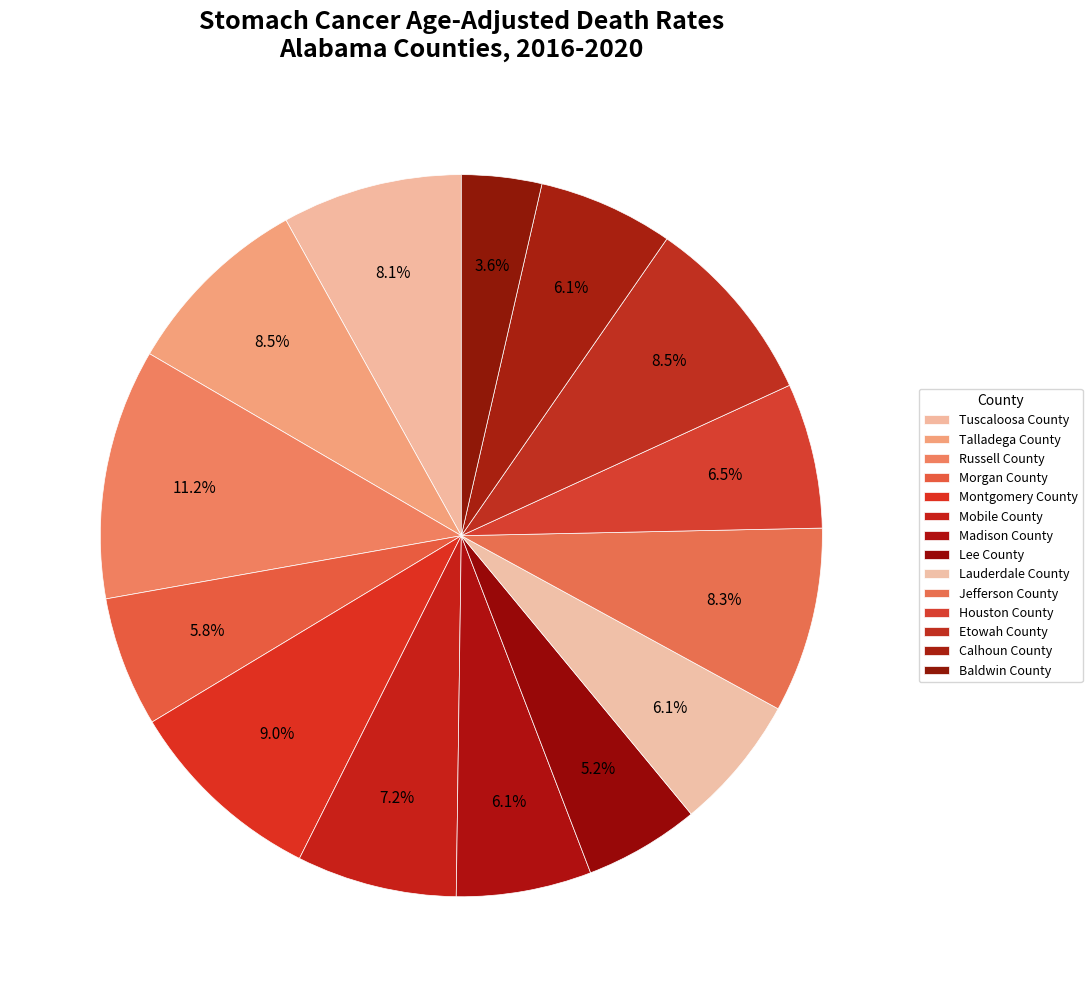

What is the largest slice in the pie chart?

Russell County